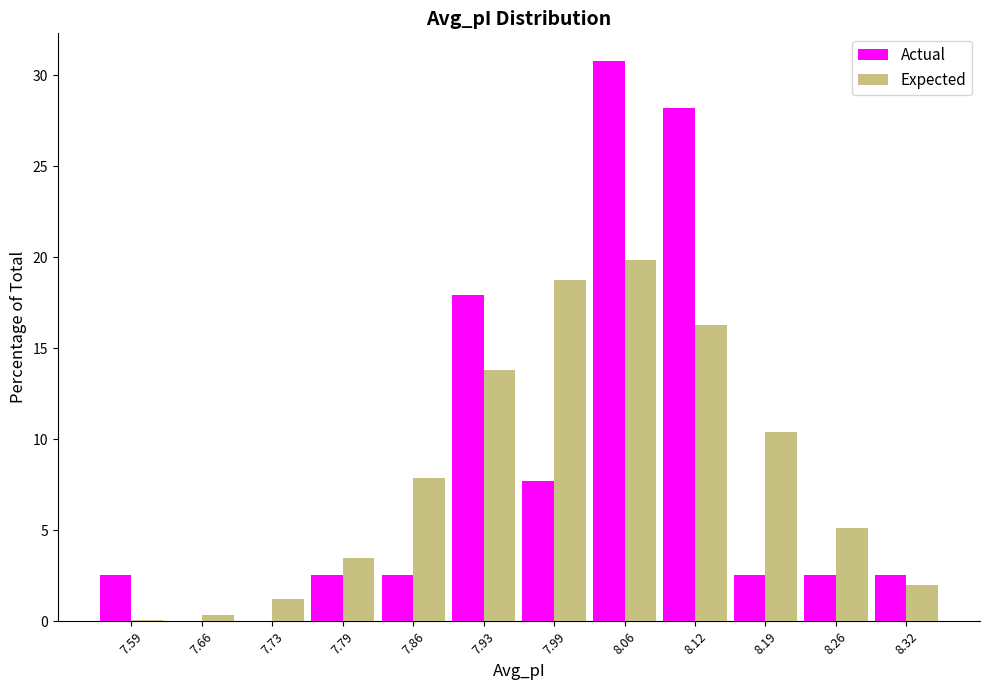

Reading left to right, transcribe this chart: for each range on the x-axis, give the height of each series' bar. Neither the bar edges nor the heights are printed on the chart, so give them approximately, as read against the axes.

7.56 to 7.63: Actual=2.5	Expected=under 0.5
7.63 to 7.69: Actual=0	Expected=under 0.5
7.69 to 7.76: Actual=0	Expected=1.0
7.76 to 7.83: Actual=2.5	Expected=3.5
7.83 to 7.89: Actual=2.5	Expected=8.0
7.89 to 7.96: Actual=18.0	Expected=14.0
7.96 to 8.02: Actual=7.5	Expected=19.0
8.02 to 8.09: Actual=31.0	Expected=20.0
8.09 to 8.16: Actual=28.0	Expected=16.5
8.16 to 8.22: Actual=2.5	Expected=10.5
8.22 to 8.29: Actual=2.5	Expected=5.0
8.29 to 8.36: Actual=2.5	Expected=2.0